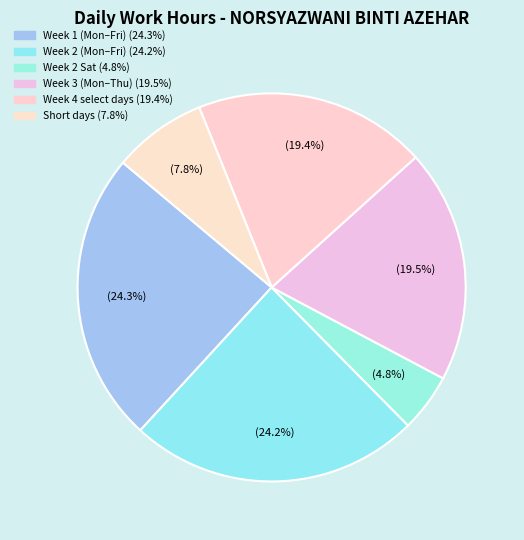

Is there any slice that represents more than half of the pie?

No